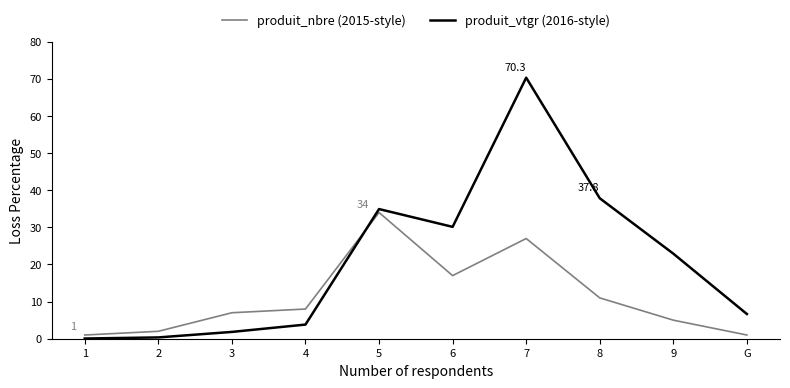

True or false: produit_nbre (2015-style) has more than 2 interior local peaks.

False